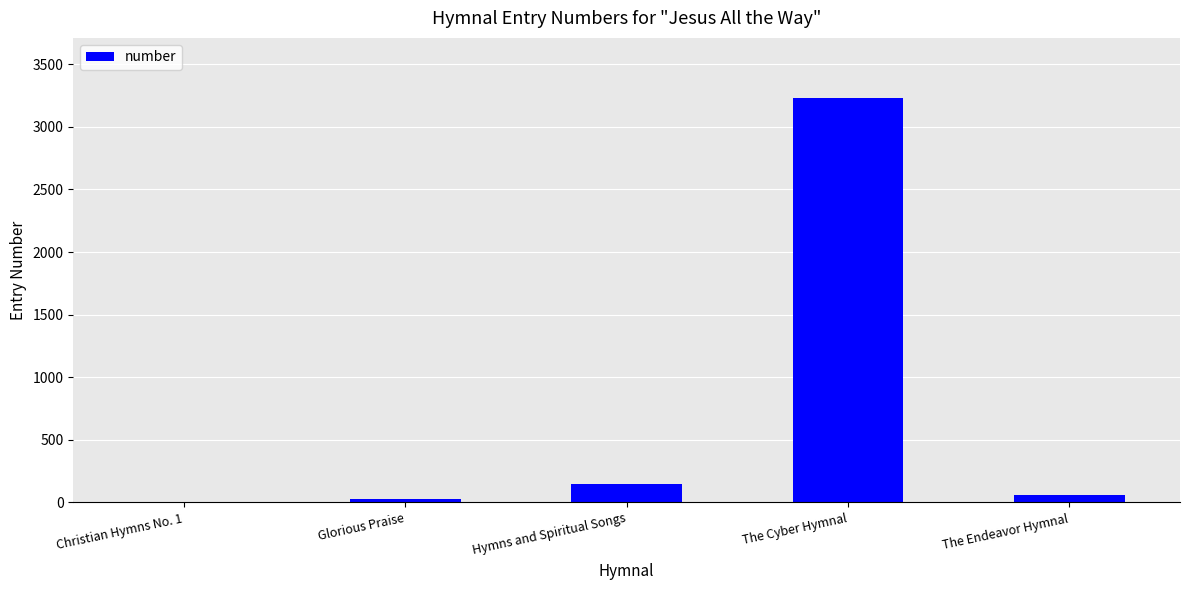

What is the average value?

692